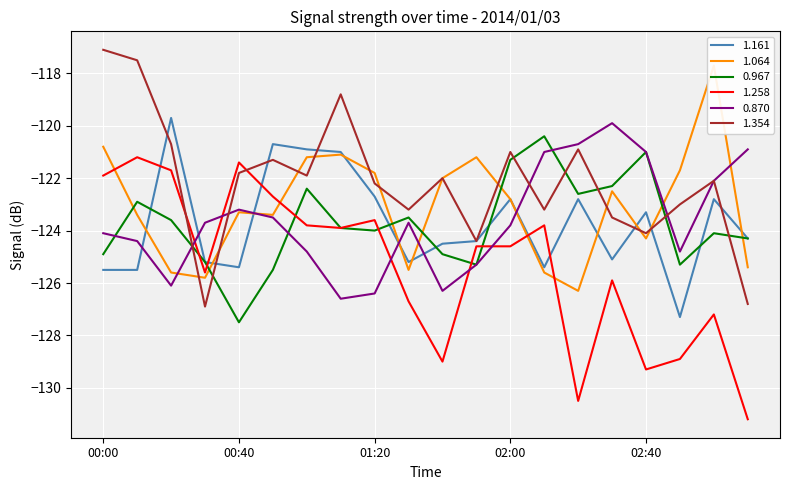

What is the highest value of the 1.161 series?

-119.7